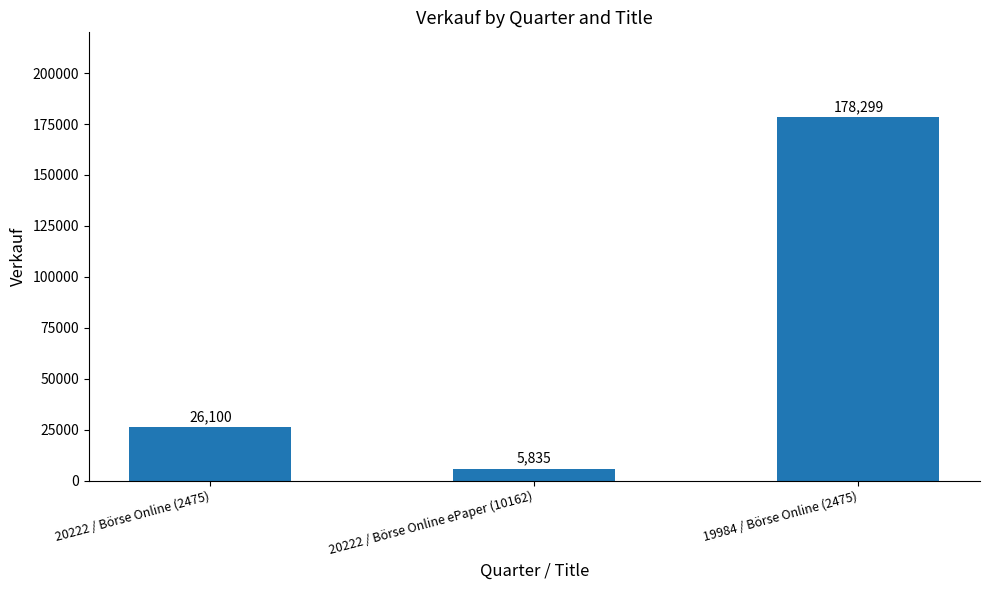

What is the change in value from 20222 / Börse Online (2475) to 19984 / Börse Online (2475)?

+152199